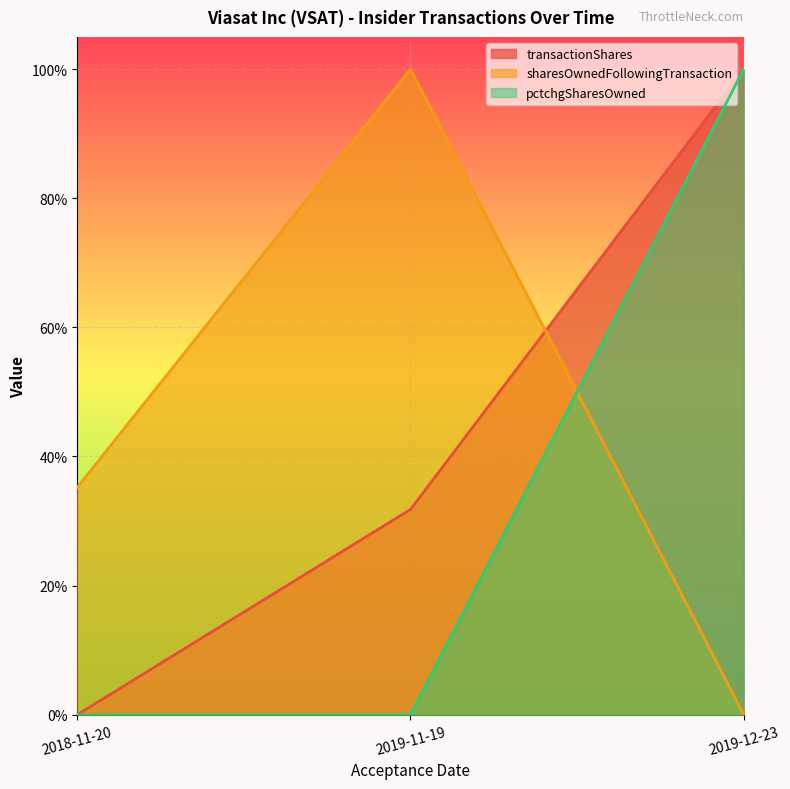

The transactionShares series shows 1.0 at 2019-12-23. True or false?

True